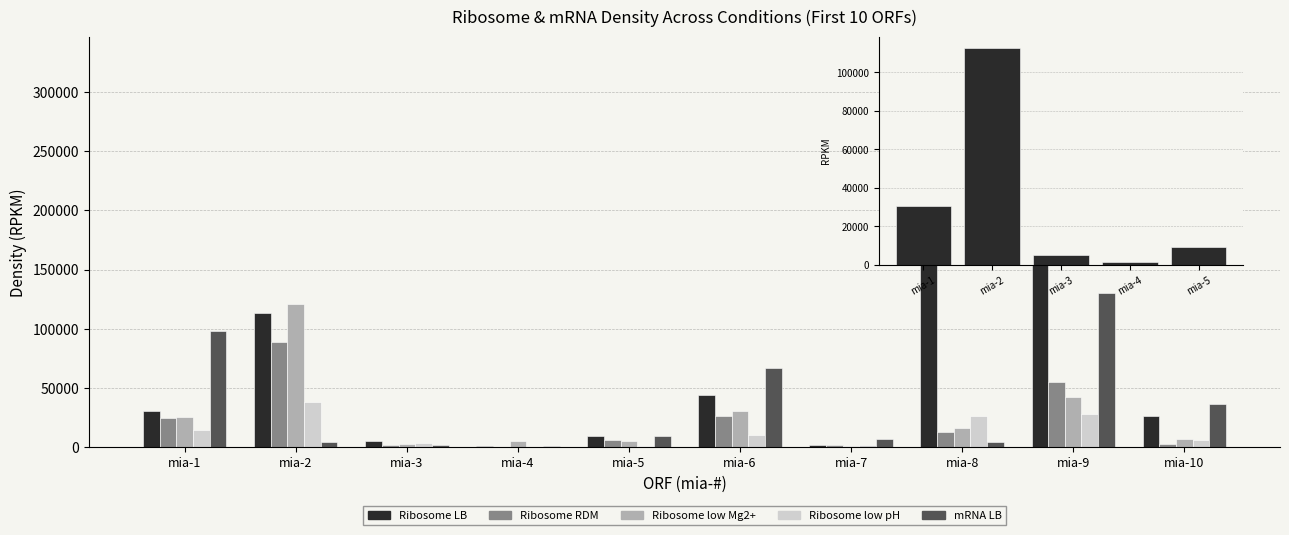

Which series has the largest total across all categories?

Ribosome LB